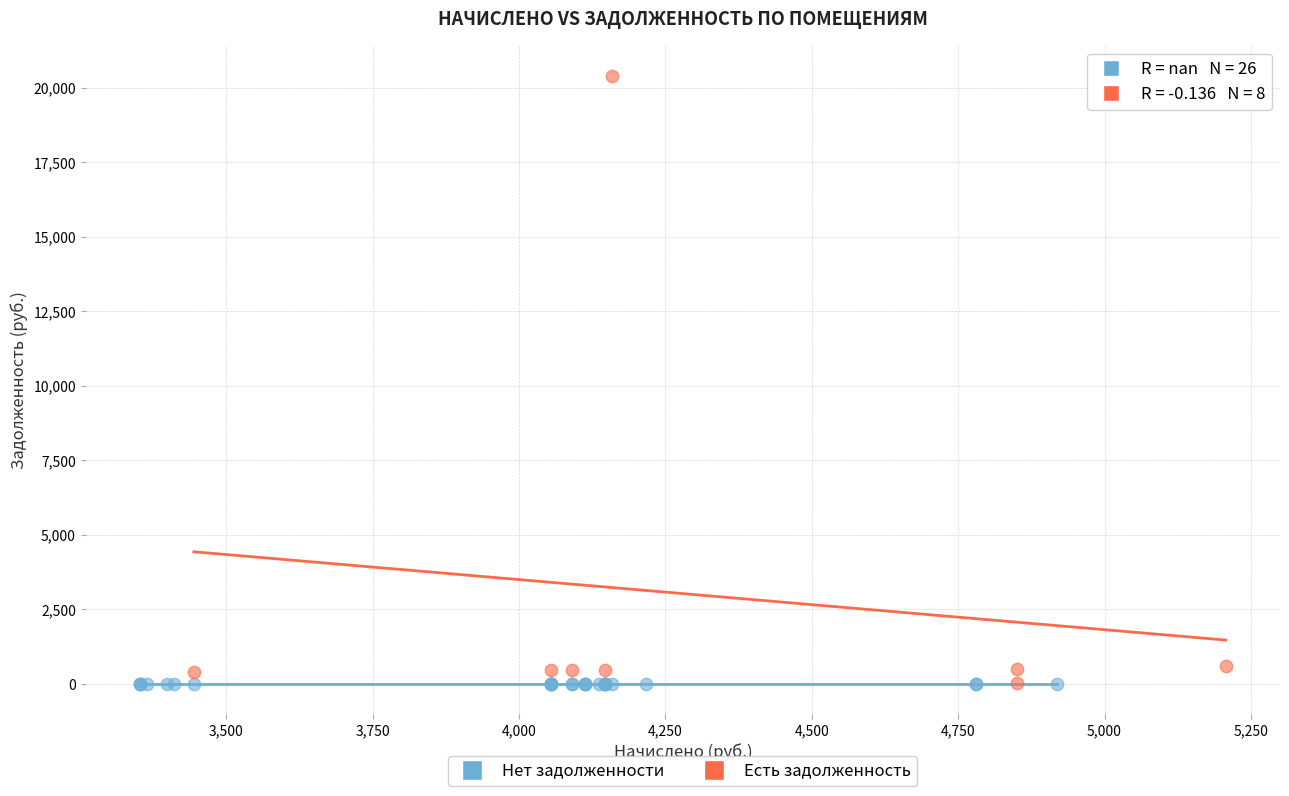

What are all the series names shown in the legend?

Нет задолженности, Есть задолженность